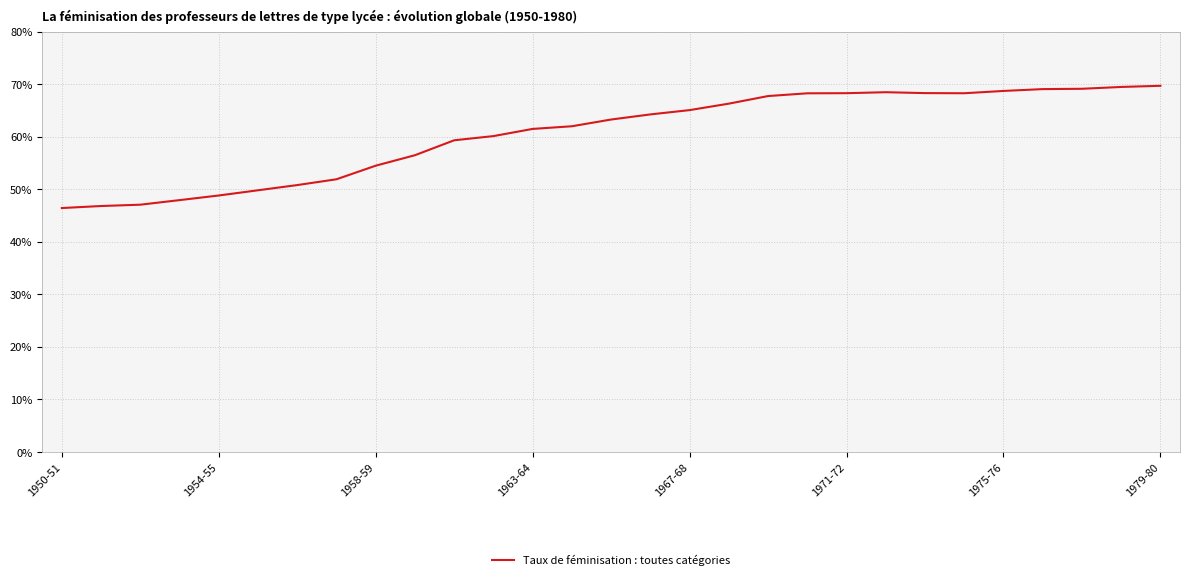

What is the maximum value shown in the chart?

0.7